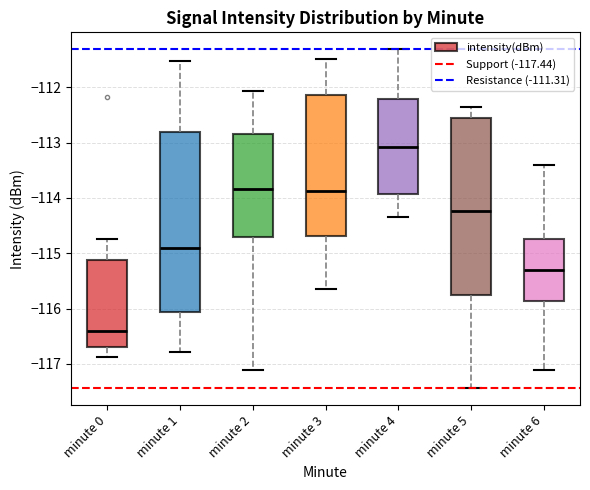

Reading left to right, transcribe this box plot: for each box, give where its median line is, the range the box spans, and where its two whiskers end, as read against the y-axis. The values are not printed on the chart, so give them approximately, as read against the axis.

minute 0: median -116.4, box -116.7 to -115.1, whiskers -116.9 to -114.7
minute 1: median -114.9, box -116.1 to -112.8, whiskers -116.8 to -111.5
minute 2: median -113.8, box -114.7 to -112.8, whiskers -117.1 to -112.1
minute 3: median -113.9, box -114.7 to -112.1, whiskers -115.6 to -111.5
minute 4: median -113.1, box -113.9 to -112.2, whiskers -114.3 to -111.3
minute 5: median -114.2, box -115.8 to -112.5, whiskers -117.4 to -112.4
minute 6: median -115.3, box -115.9 to -114.7, whiskers -117.1 to -113.4